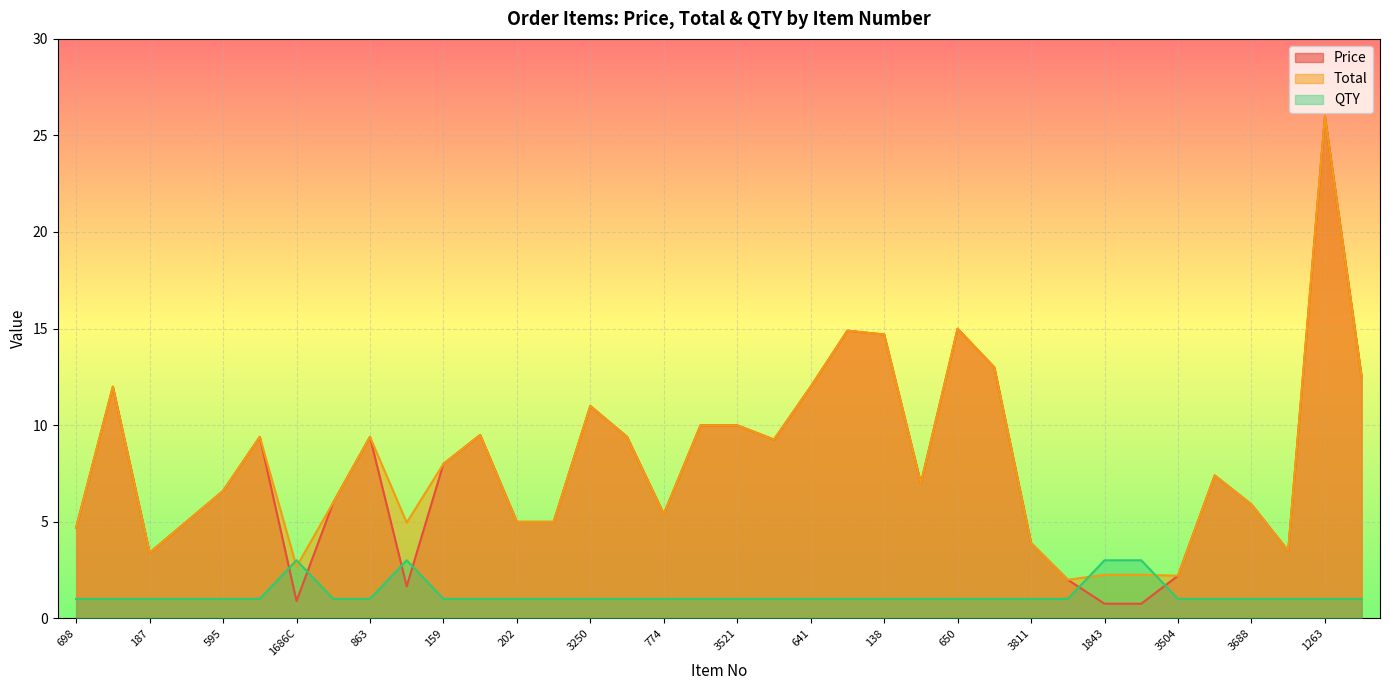

What is the difference between the maximum and minimum values in the Total series?

24.0